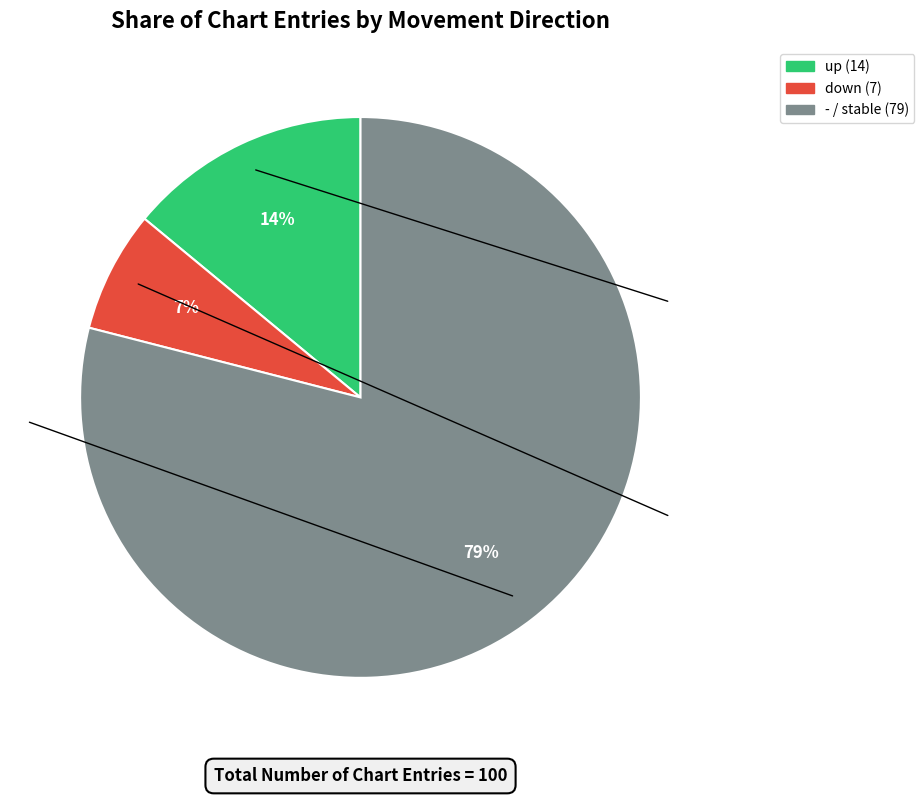

What is the smallest slice in the pie chart?

down